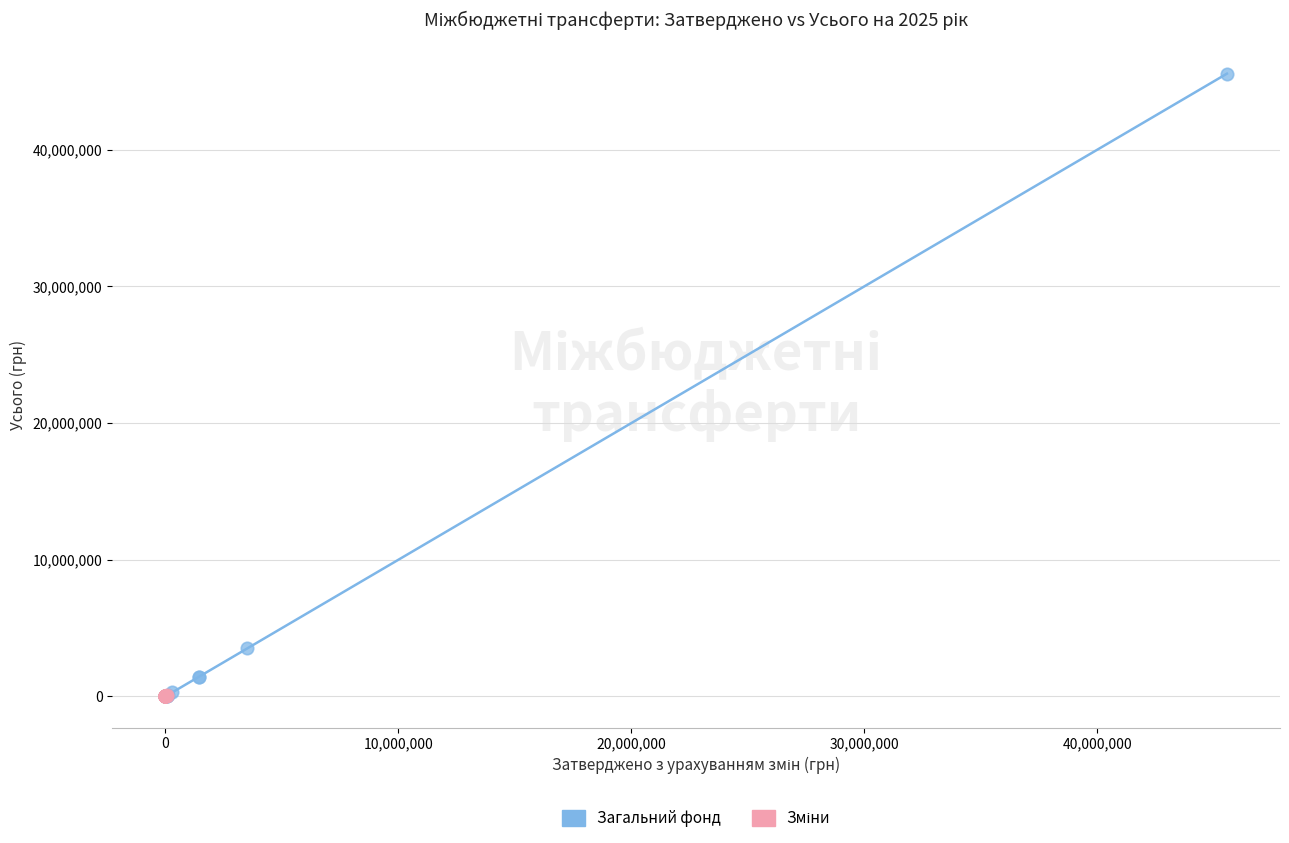

Which series has the largest Y range (max minus min)?

Загальний фонд